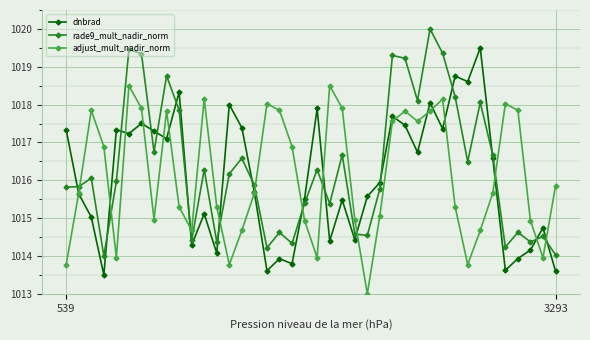

What is the maximum value shown in the chart?

1020.0